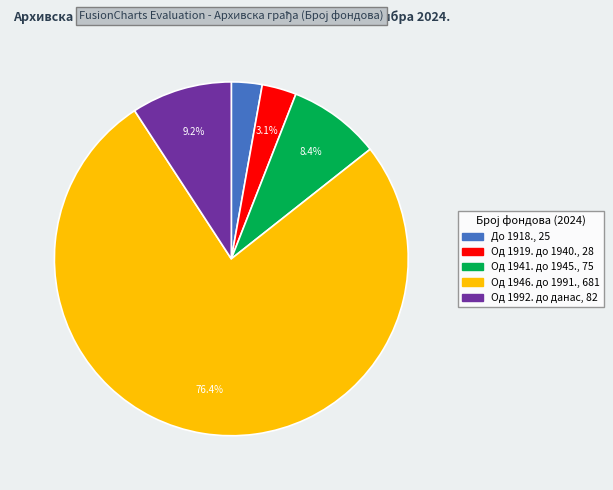

What is the majority slice?

Од 1946. до 1991.